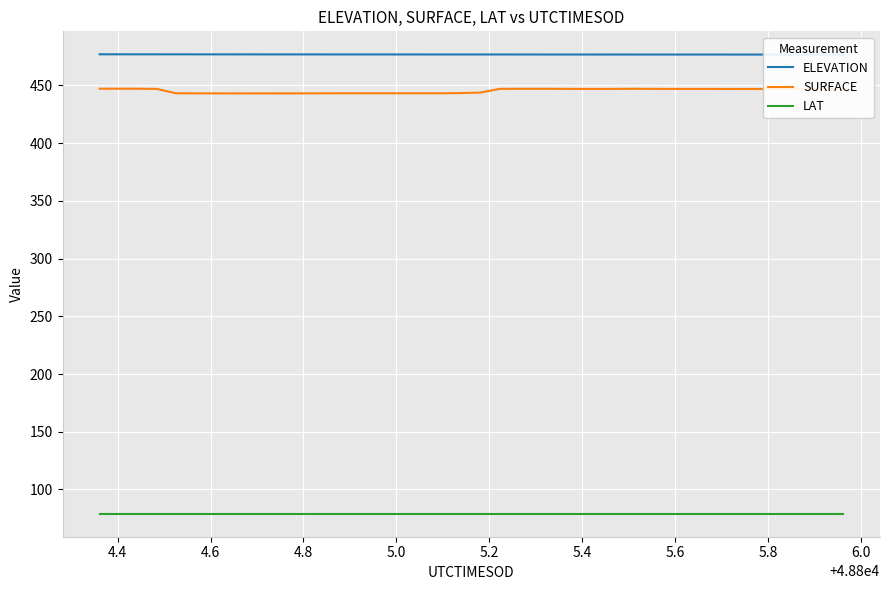

True or false: SURFACE and LAT cross at least once.

False